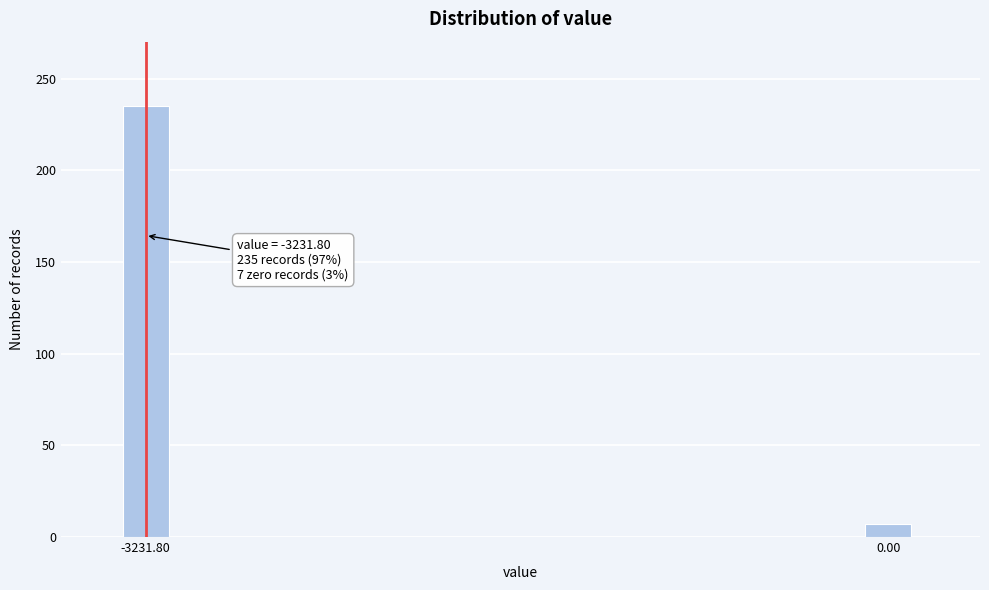

Reading left to right, extract all data points from this chart.

235	7